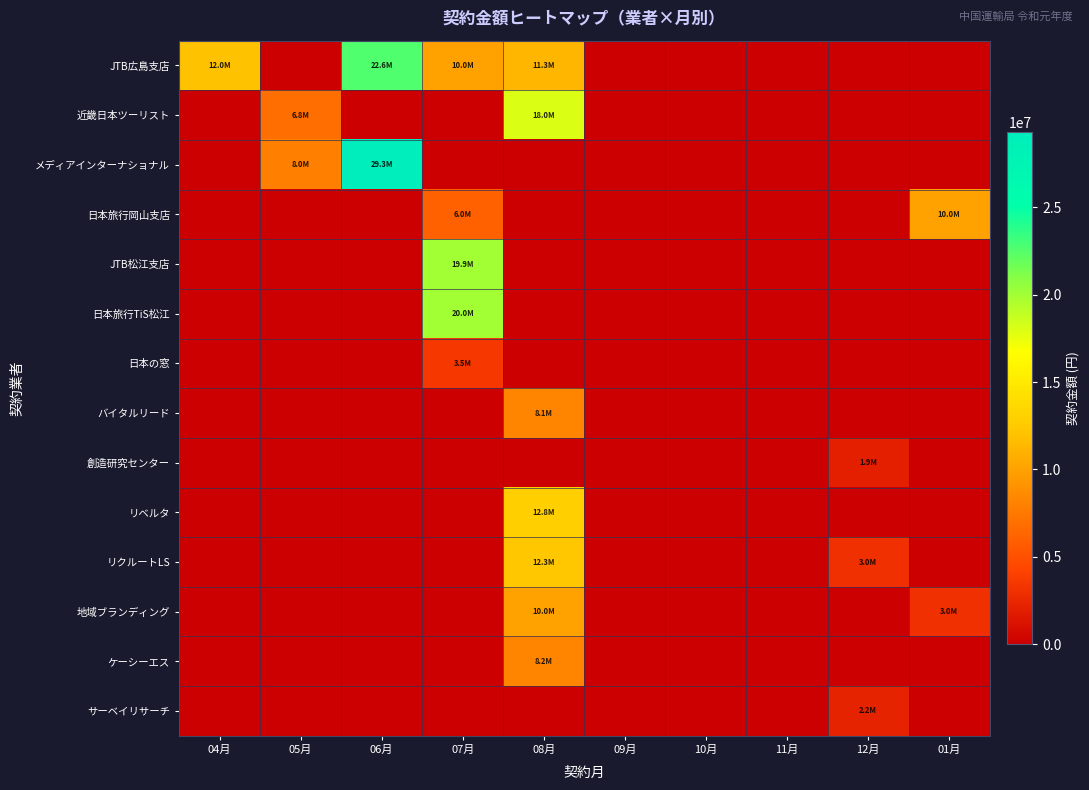

At how many categories does at least one series exceed 1771593?

7